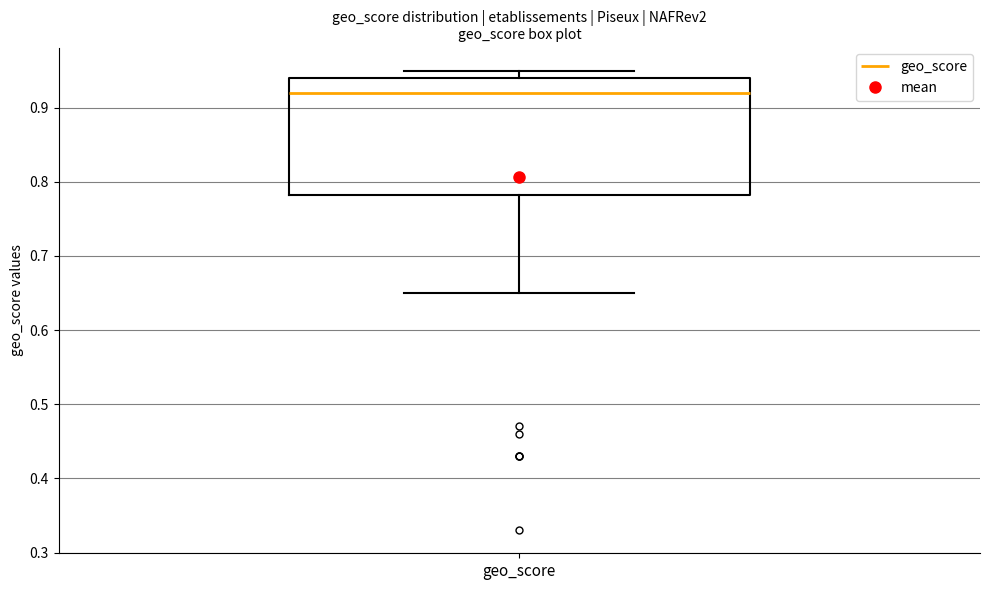

Transcribe this box plot: give where the median line is, the range the box spans, and where the two whiskers end, as read against the y-axis. The values are not printed on the chart, so give them approximately, as read against the axis.

median 0.92, box 0.78 to 0.94, whiskers 0.65 to 0.95